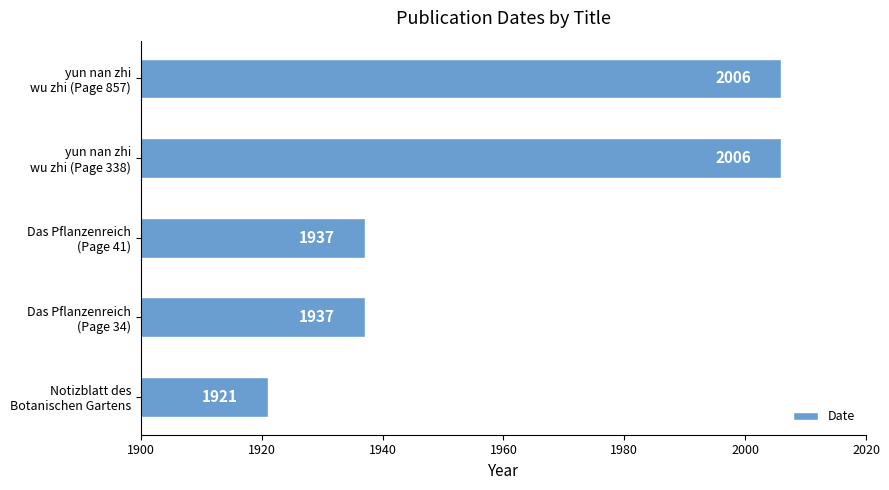

Count the number of categories in the chart.

5